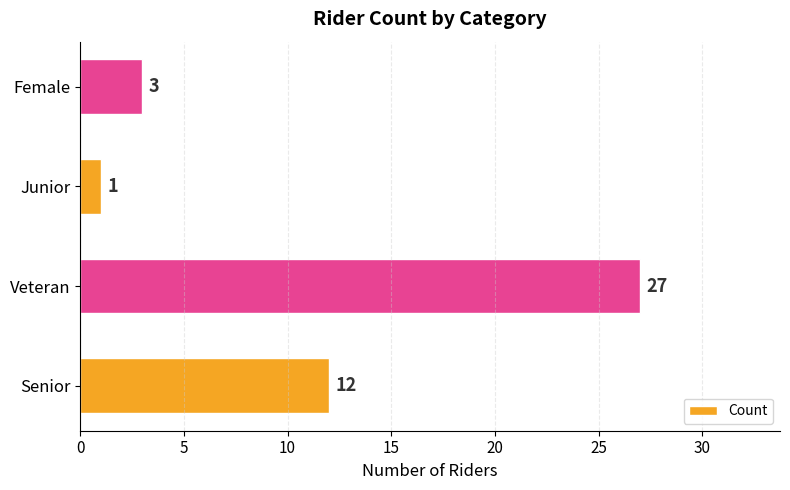

What is the difference between the maximum and minimum values?

26